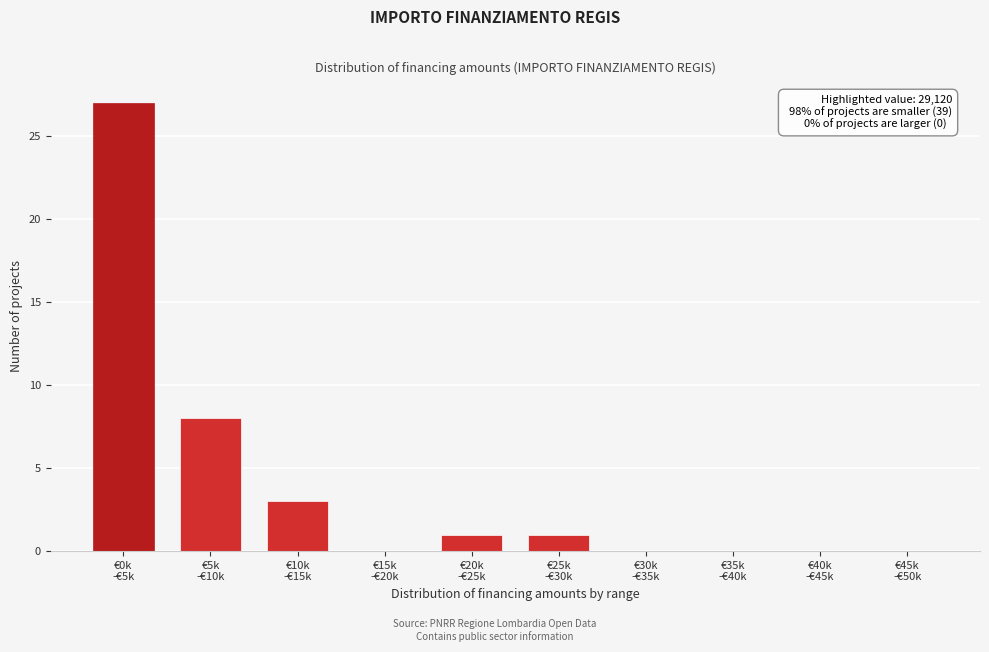

What is the greatest value displayed?

27